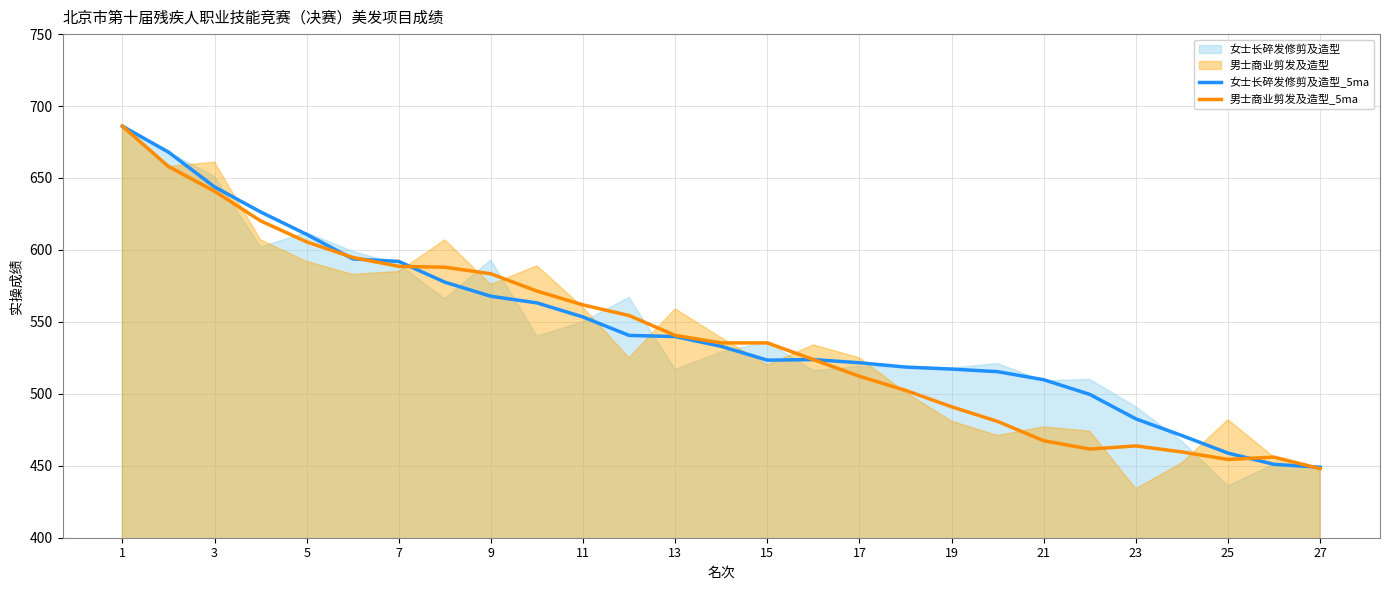

Is the value of 男士商业剪发及造型_5ma at 19 greater than the value of 女士长碎发修剪及造型_5ma at 19?

No